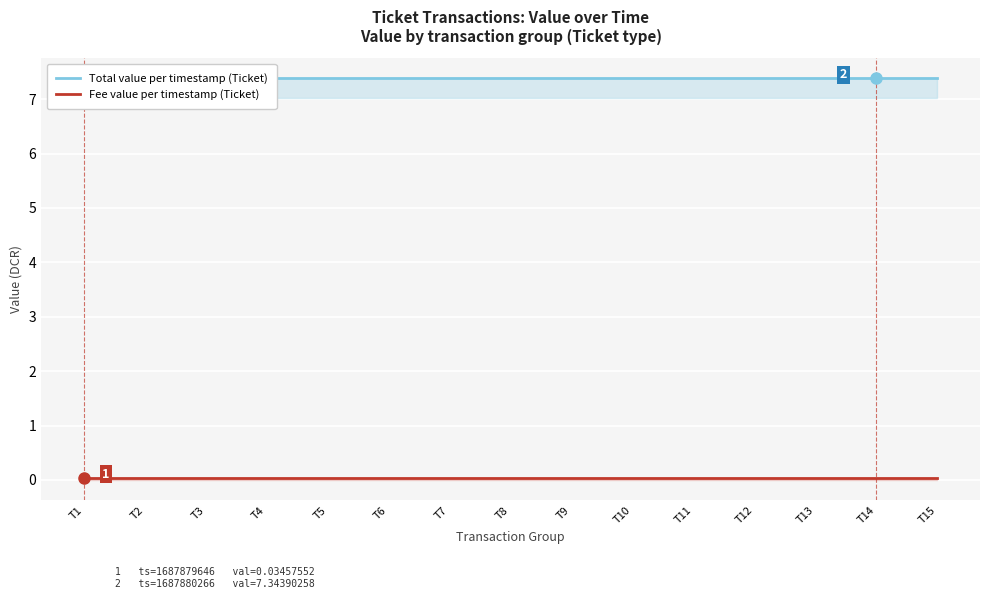

What is the sum of the Total value per timestamp (Ticket) values at T11 and T15?

14.8